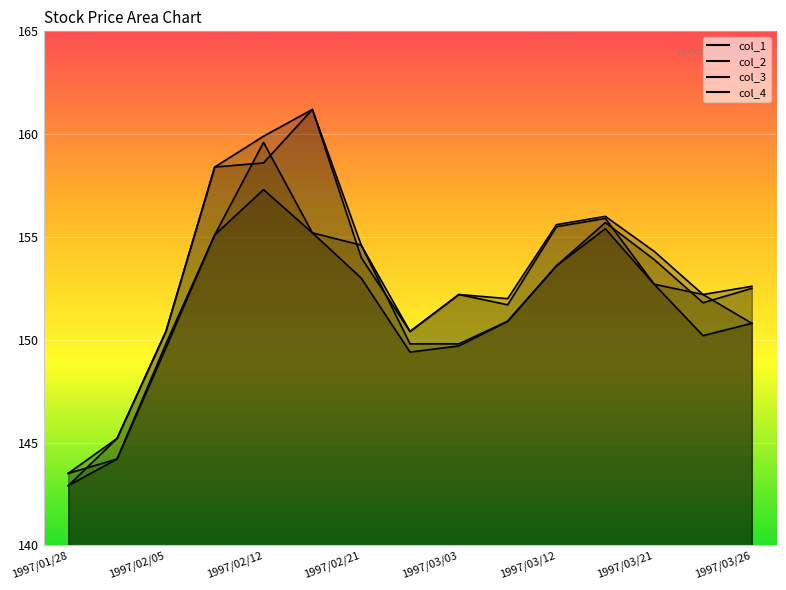

List the labels in order of col_3 value, largest first.

1997/02/12, 1997/03/17, 1997/02/18, 1997/02/07, 1997/03/12, 1997/02/21, 1997/03/21, 1997/03/07, 1997/03/26, 1997/03/25, 1997/03/03, 1997/02/05, 1997/02/25, 1997/01/31, 1997/01/28